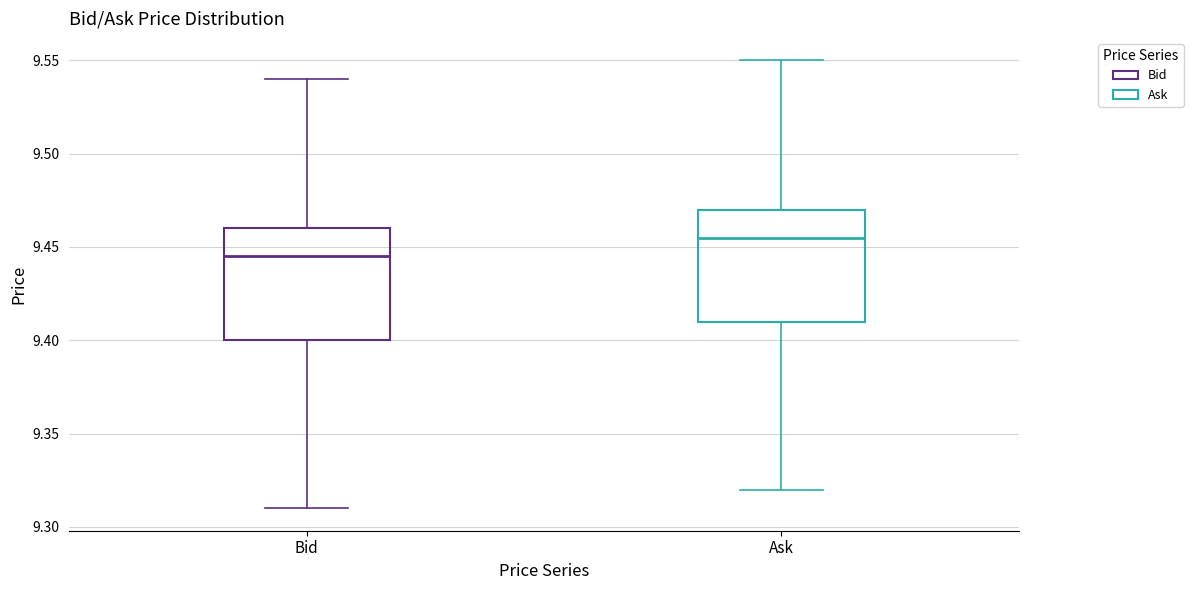

Reading left to right, read every box against the y-axis: the position of its median line, the range the box covers, and the ends of its whiskers. The values are not printed on the chart, so give them approximately, as read against the axis.

Bid: median 9.445, box 9.400 to 9.460, whiskers 9.310 to 9.540
Ask: median 9.455, box 9.410 to 9.470, whiskers 9.320 to 9.550